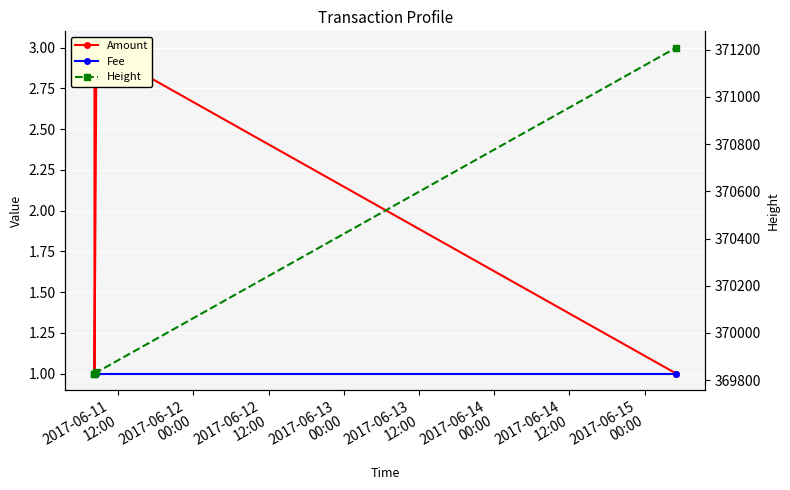

Between 2017-06-11
12:00 and 2017-06-13
00:00, which series saw the biggest shift?

Height